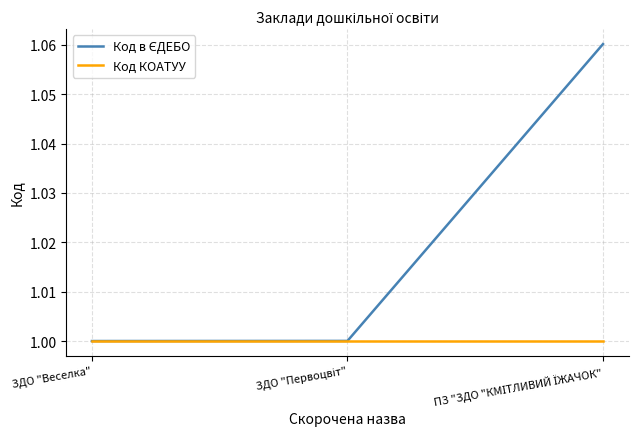

Count the number of categories in the chart.

3